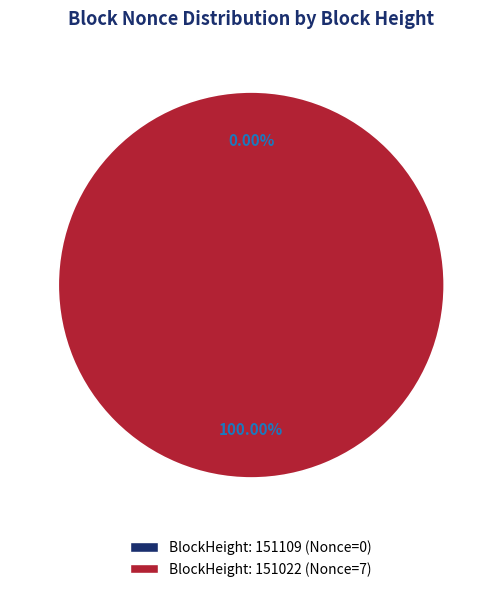

To the nearest percent, what portion does 151022 represent?

100%